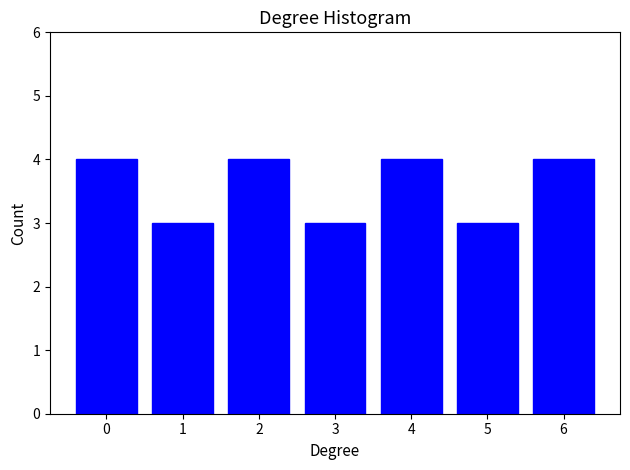

Reading right to left, transcribe all the data shown in this chart.

6=4	5=3	4=4	3=3	2=4	1=3	0=4